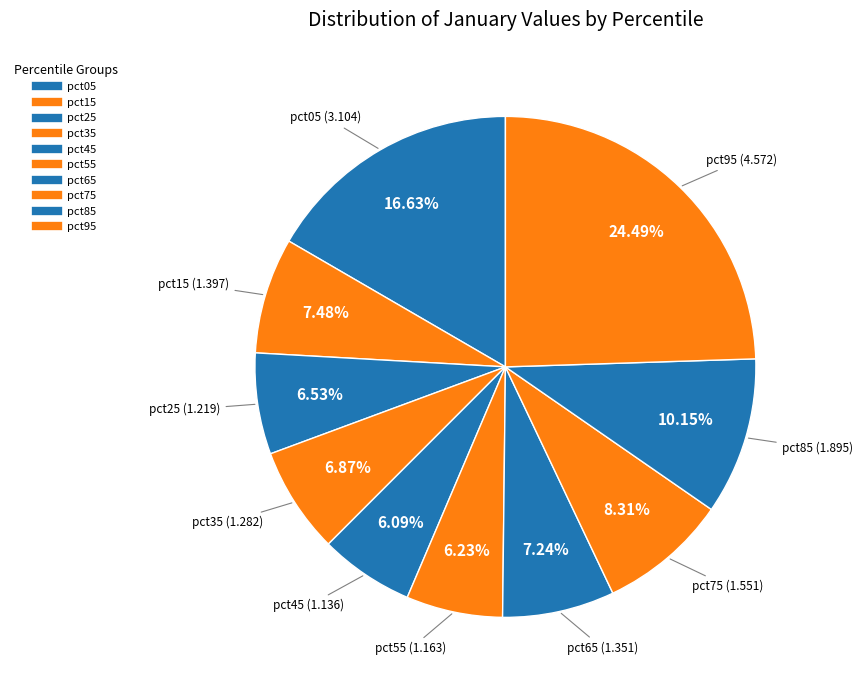

How many segments does this pie chart have?

10